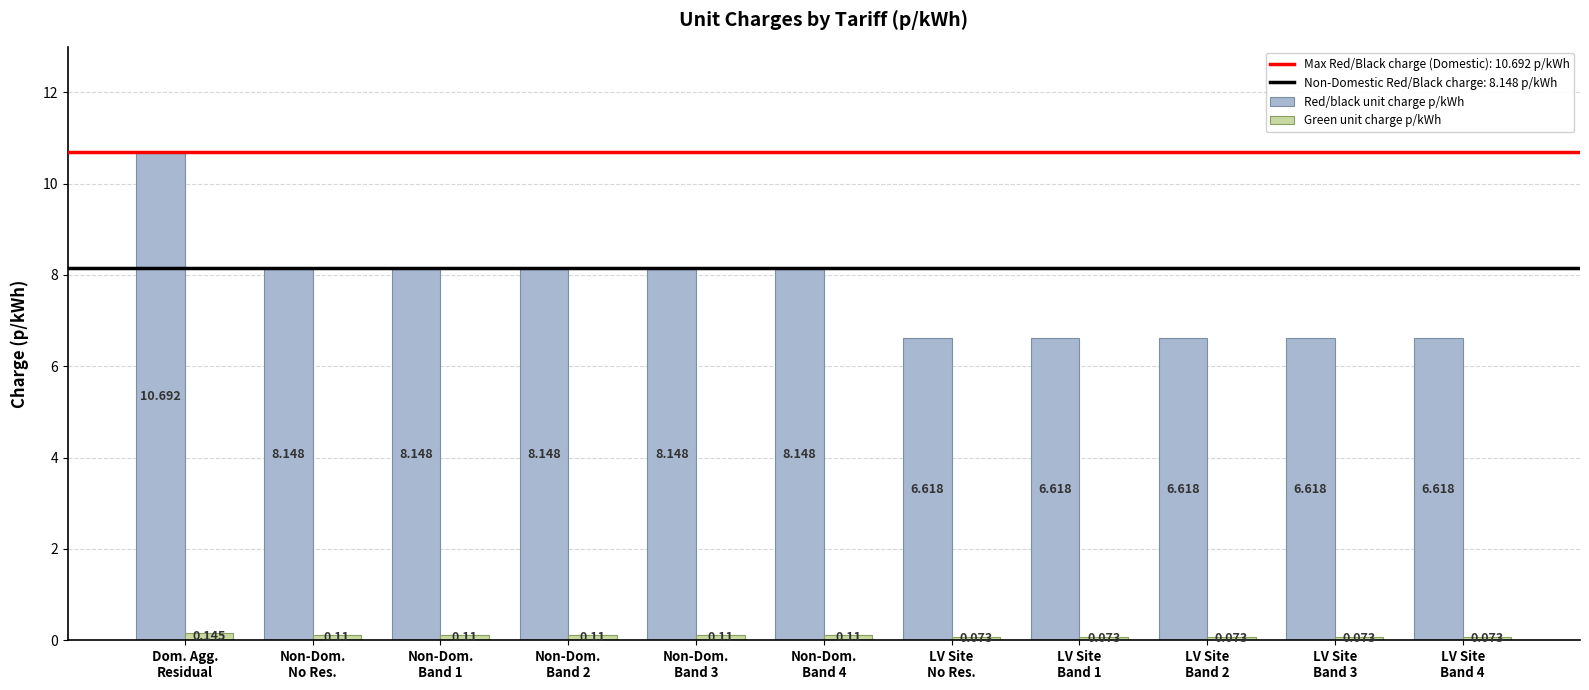

Which series has the largest total across all categories?

Red/black unit charge p/kWh